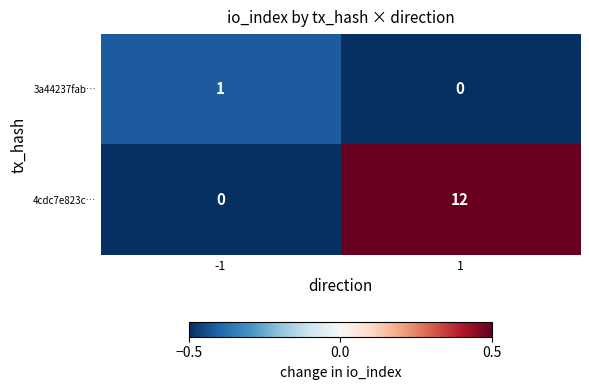

What is the average value of the 4cdc7e823c… series?

6